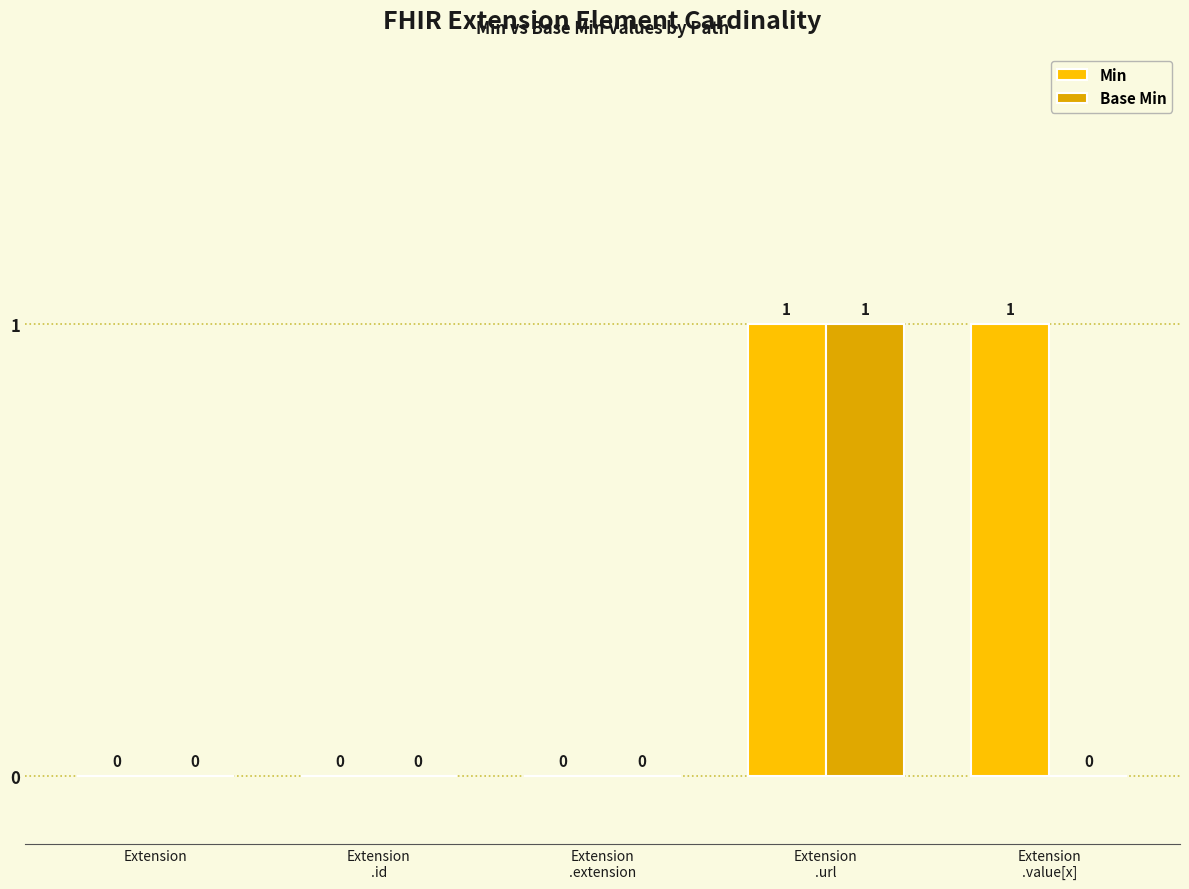

The Min series shows 1 at Extension. True or false?

False